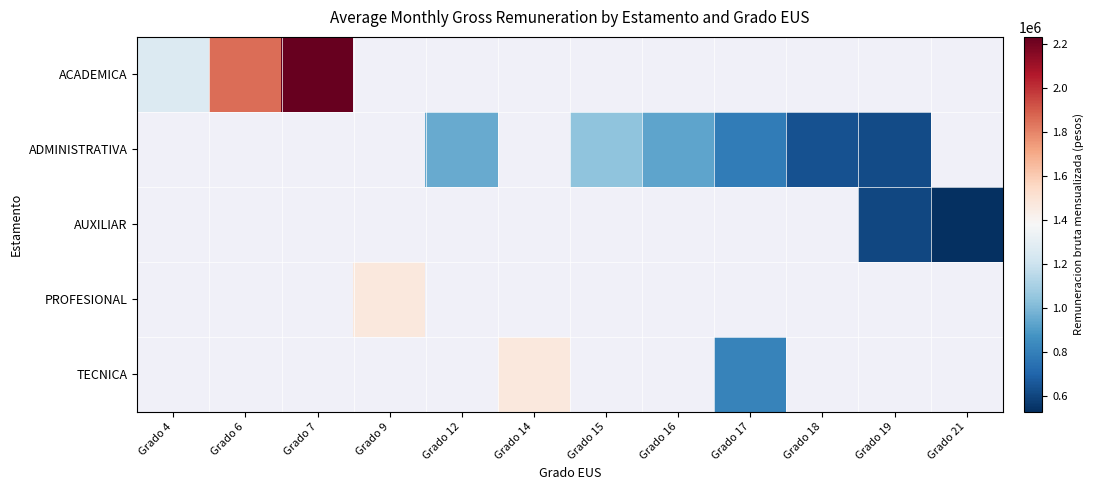

Which category has the highest value across all series?

Grado 7